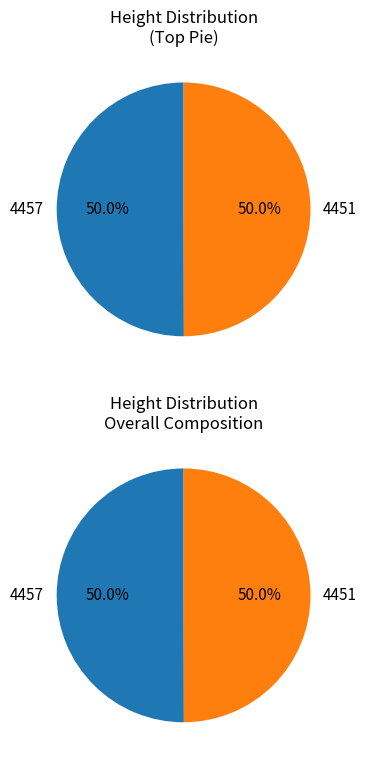

Count the number of slices in the pie.

2